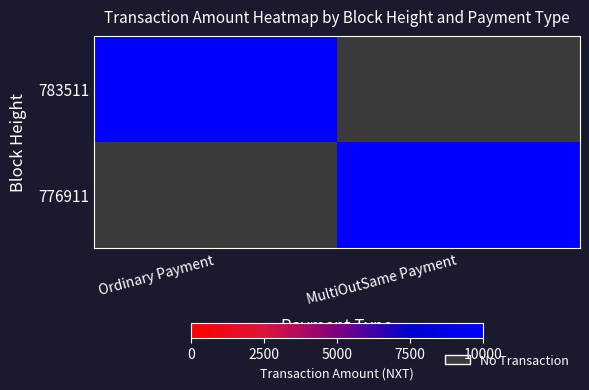

True or false: 776911 has a value of 4660.1 at MultiOutSame Payment.

False